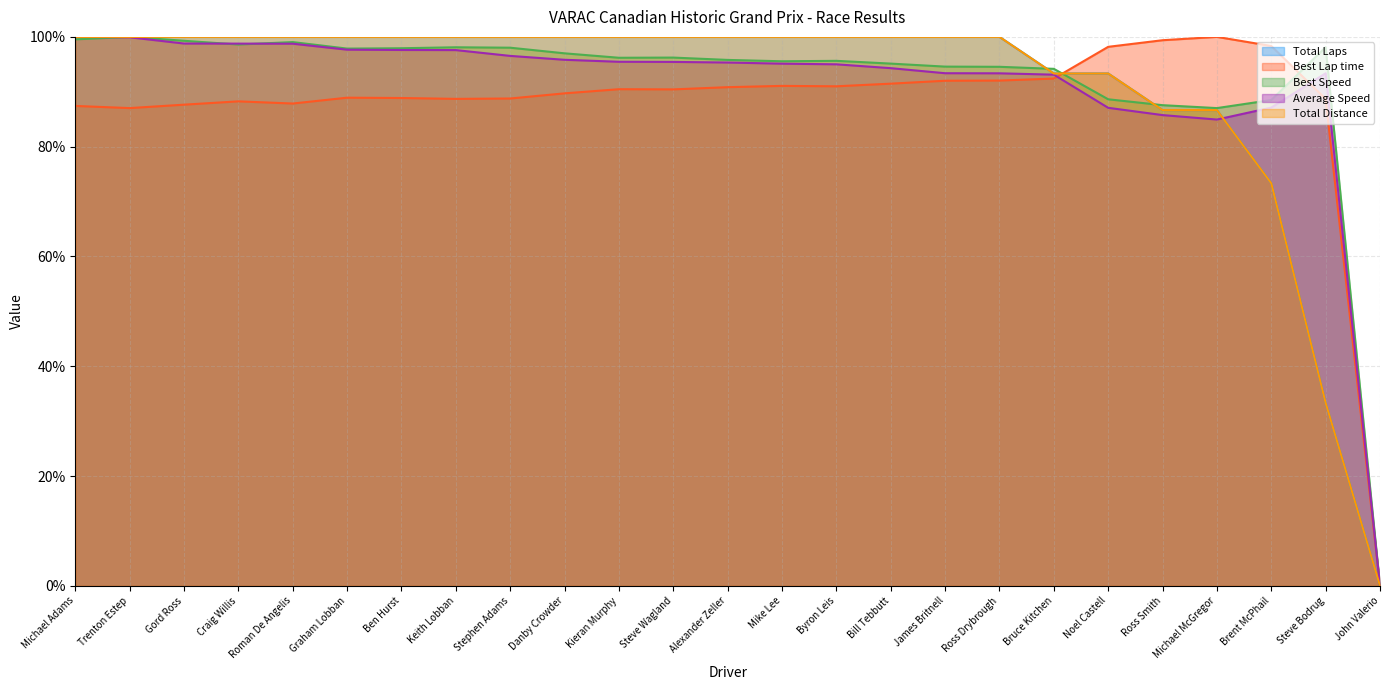

What is the difference between the highest and lowest values at Kieran Murphy?

9.5